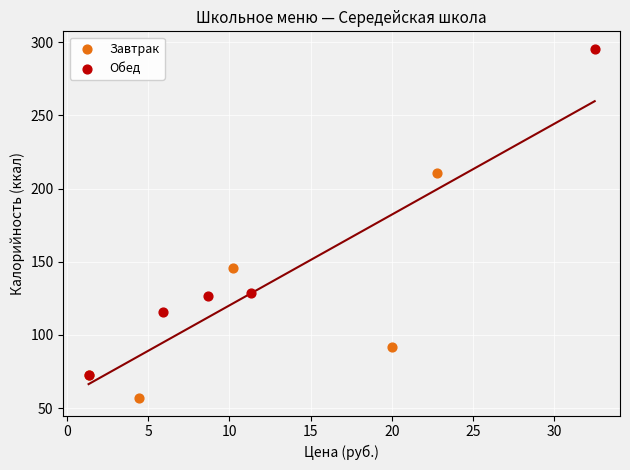

Which series has the widest spread of Y values?

Обед